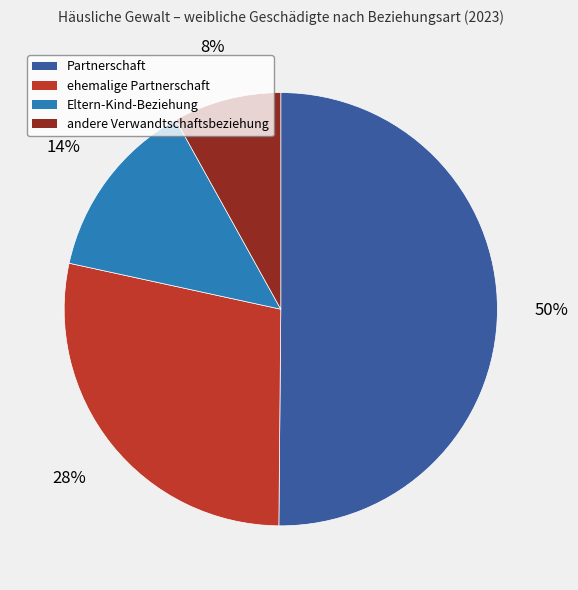

Between ehemalige Partnerschaft and Partnerschaft, which is larger?

Partnerschaft